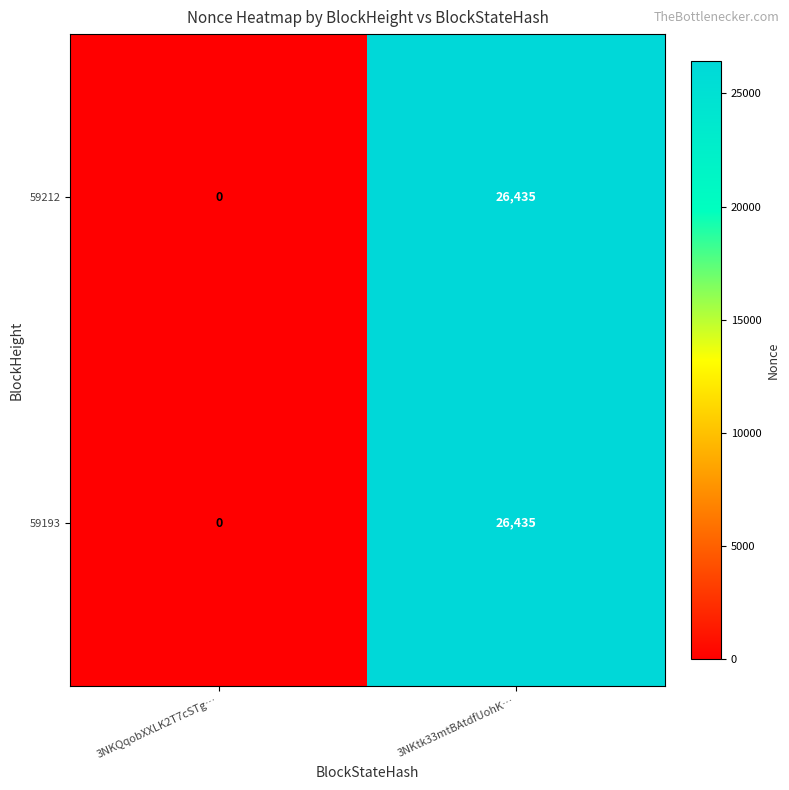

Which label corresponds to the largest value in the chart?

3NKtk33mtBAtdfUohK…